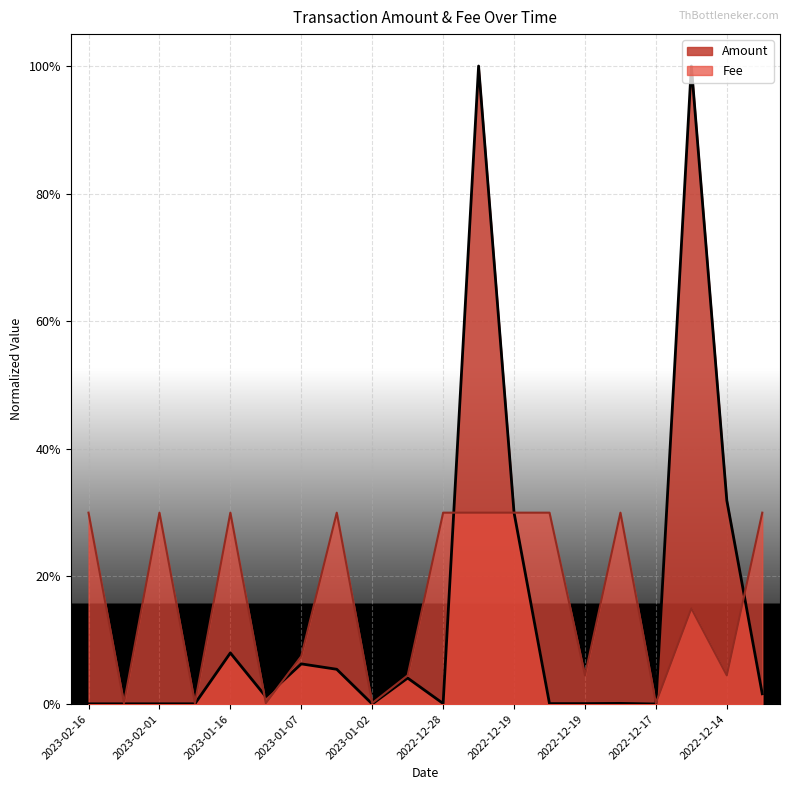

True or false: the data shows 0.0 at 2022-12-17.

False